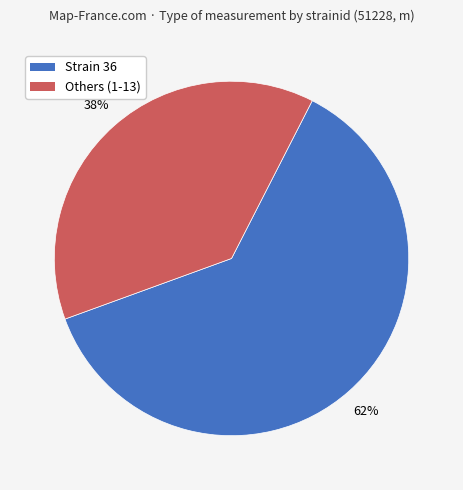

To the nearest percent, what is the difference between the largest and smallest slice percentages?

24%